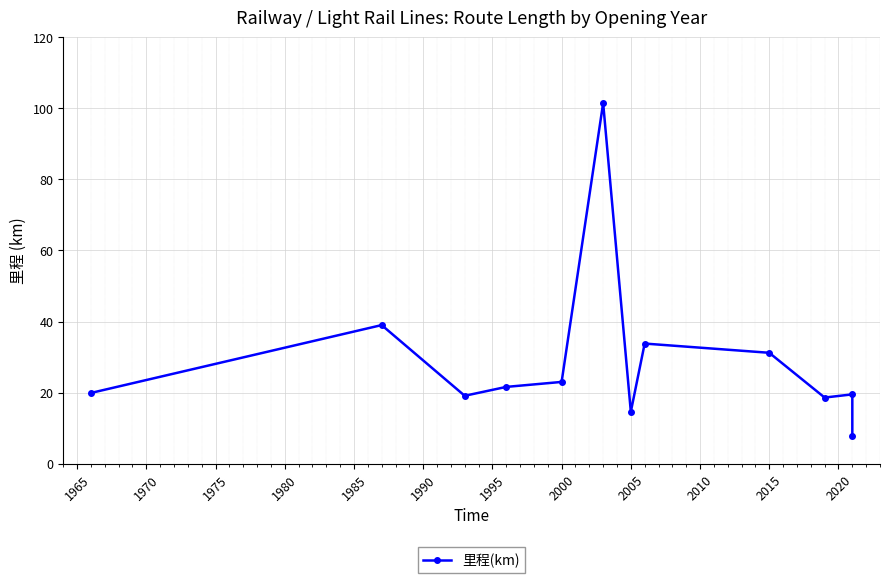

What is the value of the 6th point from the left?

101.5